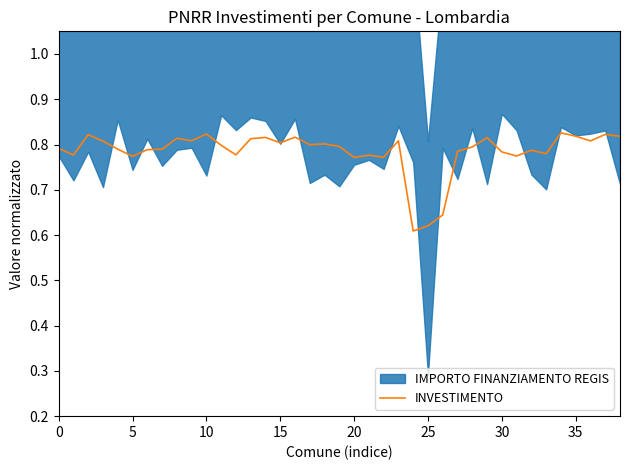

Is it true that INVESTIMENTO equals 0.2 at 20?

False